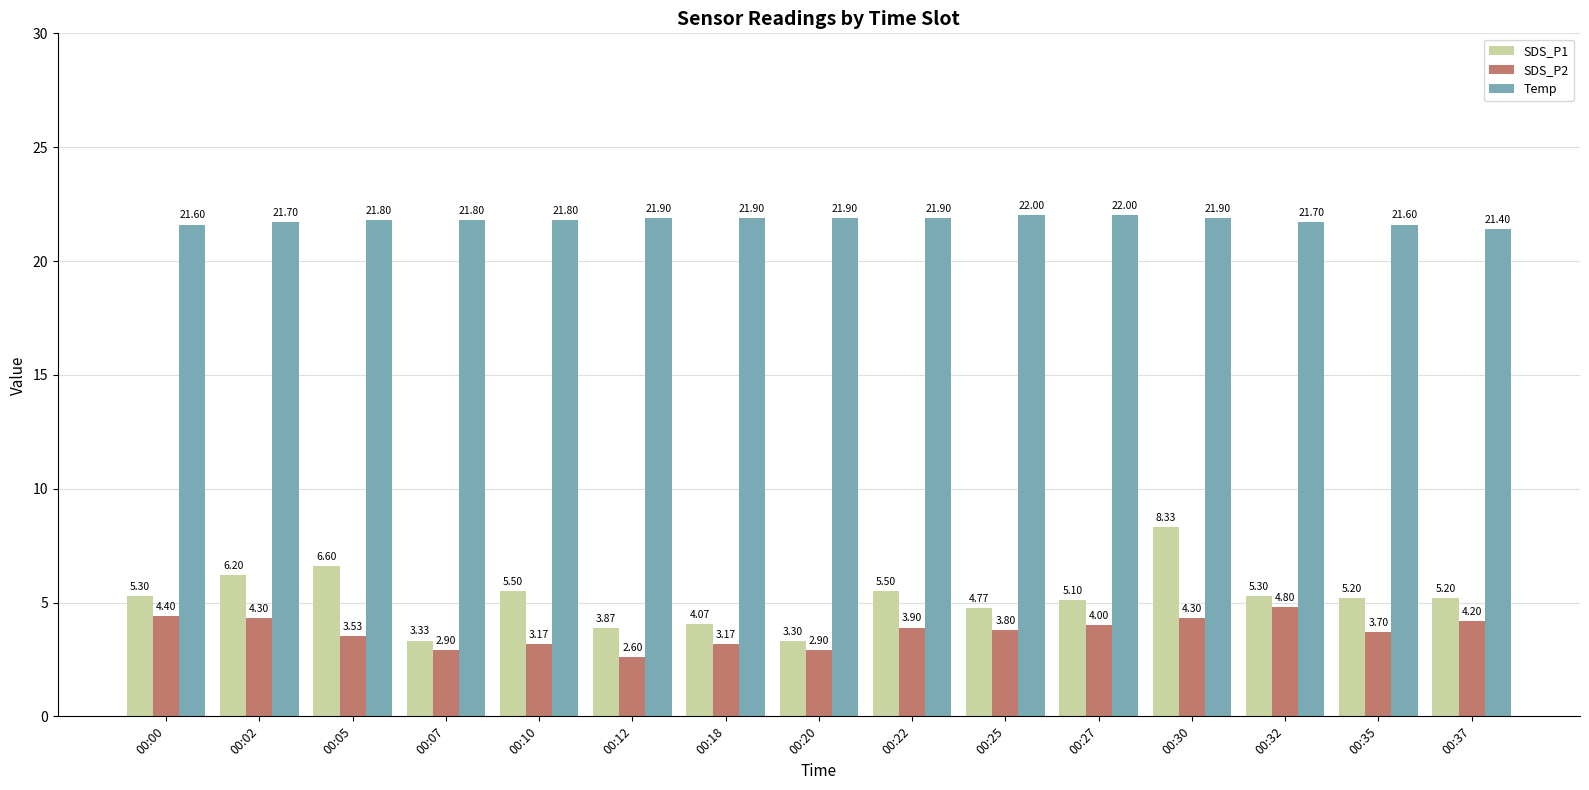

Where does the SDS_P1 series first go above 5?

00:00